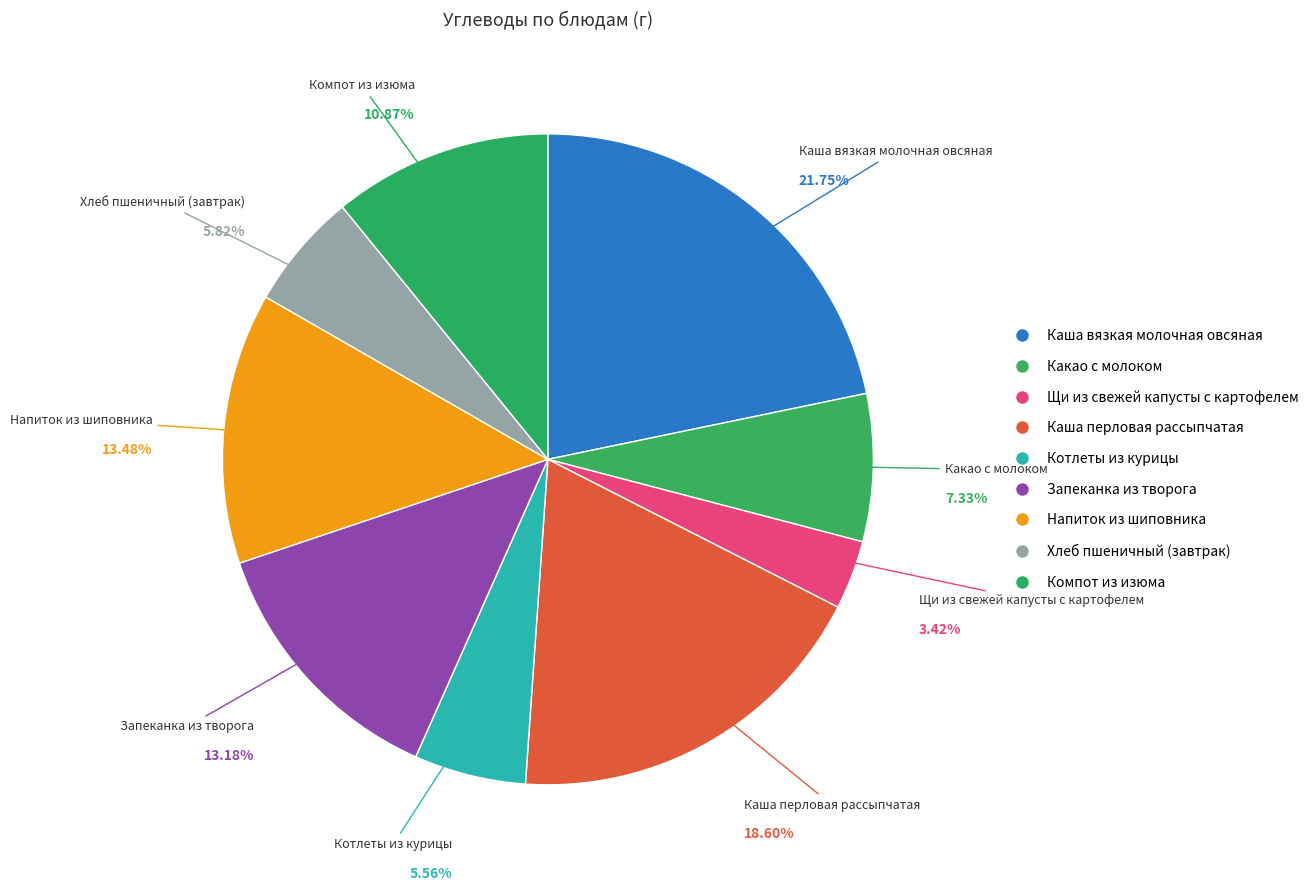

How many slices are in this pie chart?

9